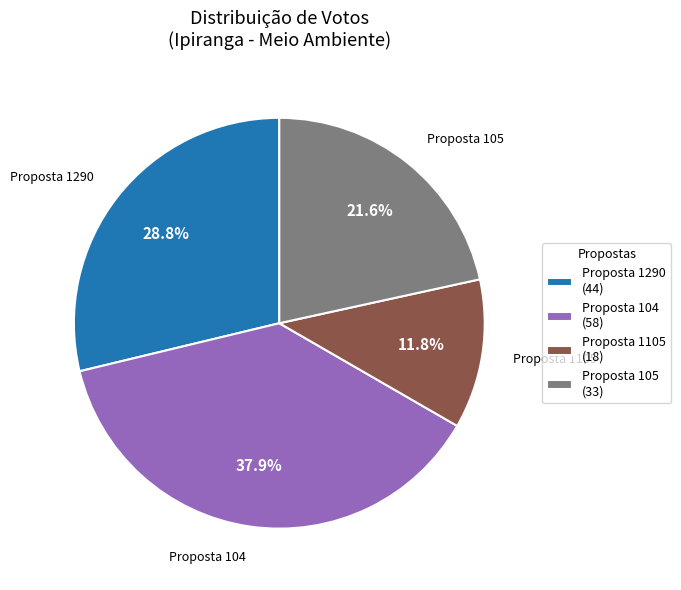

Is there a majority slice in this chart?

No